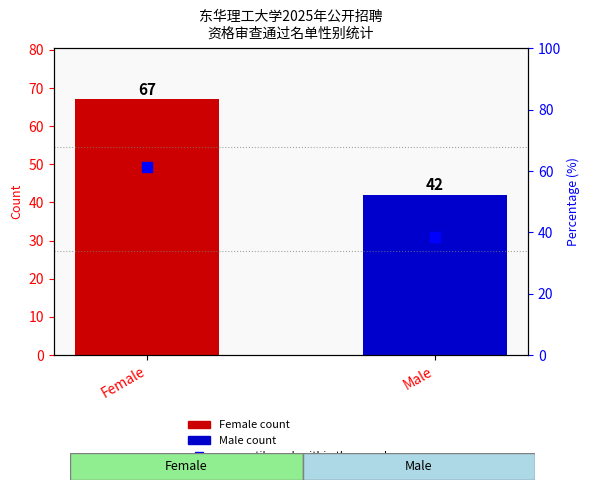

The chart shows a value of 61.5 at Female. True or false?

True